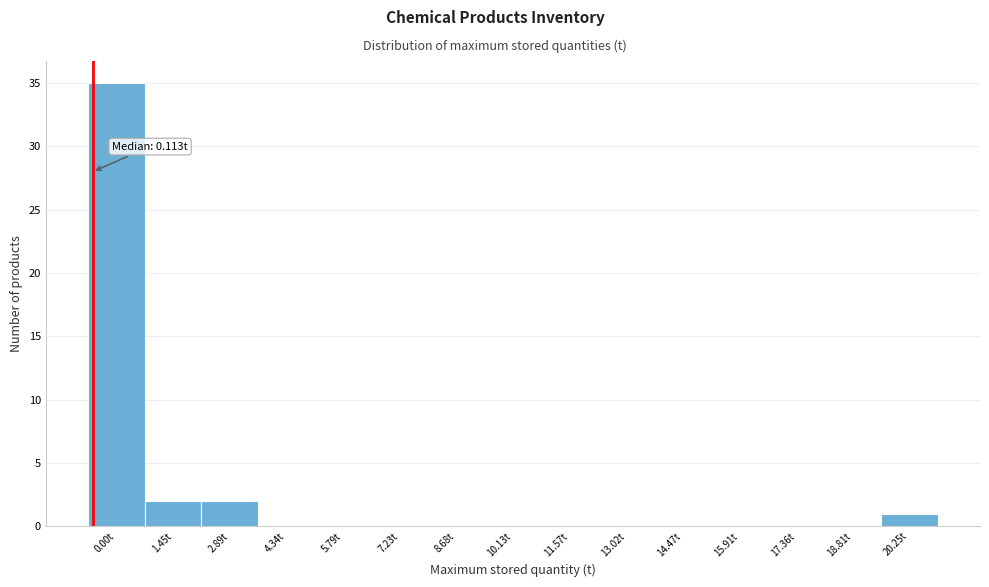

Reading left to right, extract all data points from this chart.

0.00t=35	1.45t=2	2.89t=2	4.34t=0	5.79t=0	7.23t=0	8.68t=0	10.13t=0	11.57t=0	13.02t=0	14.47t=0	15.91t=0	17.36t=0	18.81t=0	20.25t=1